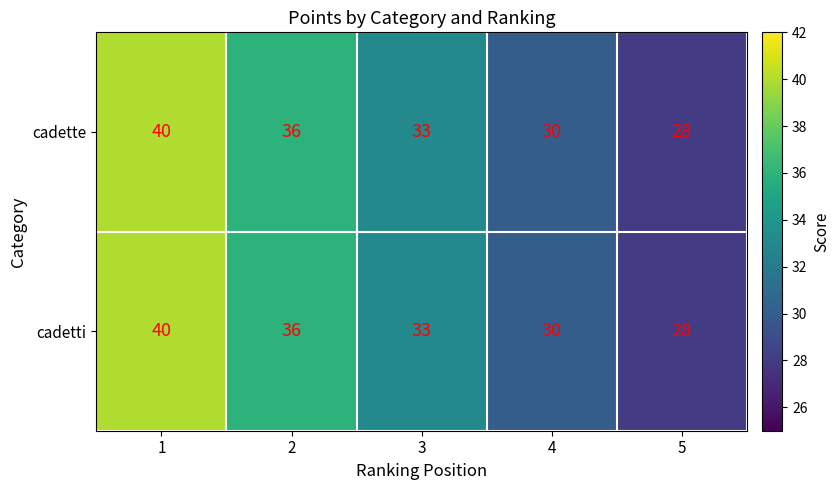

Reading left to right, extract all data points from this chart.

cadette: 1=40	2=36	3=33	4=30	5=28
cadetti: 1=40	2=36	3=33	4=30	5=28